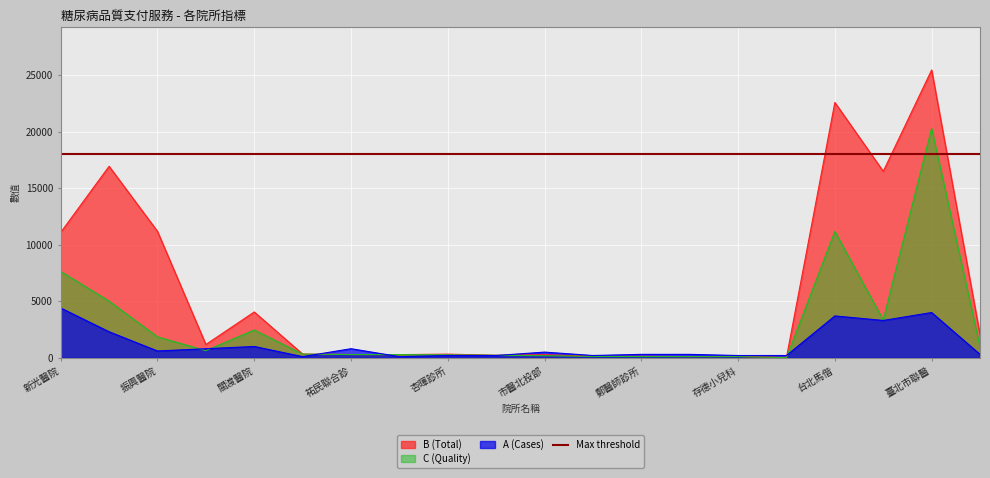

At which label does A (Cases) first exceed 500?

新光醫院